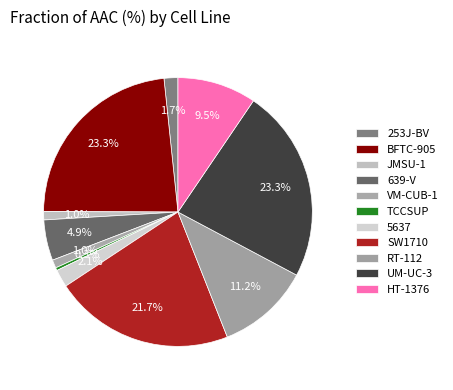

How many slices are in this pie chart?

11